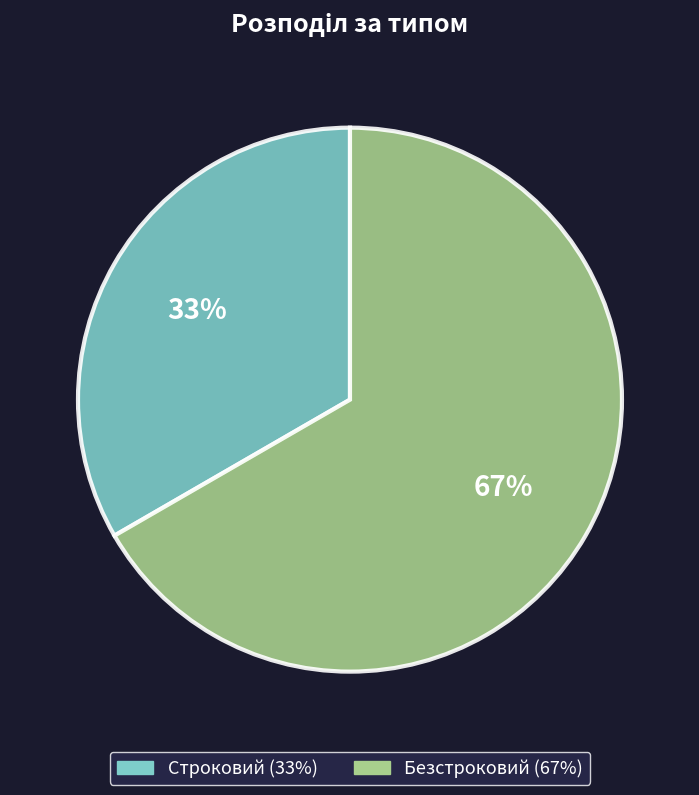

To the nearest percent, what percentage of the pie is Безстроковий?

67%